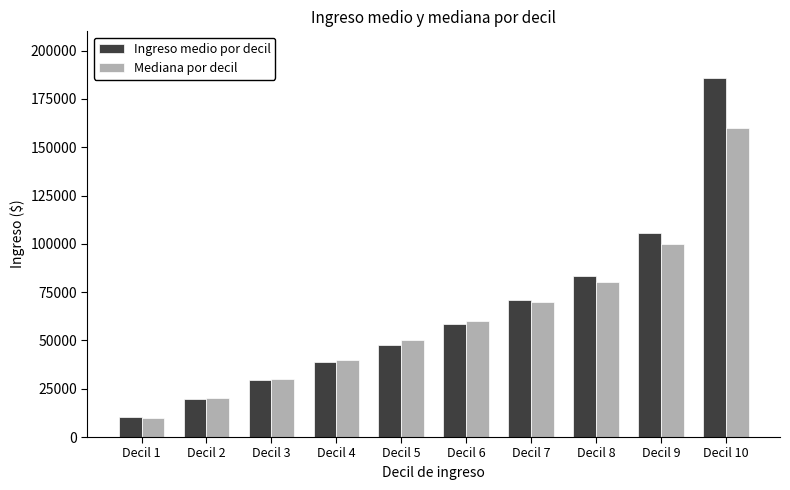

How many data points in Mediana por decil are less than 60000?

5